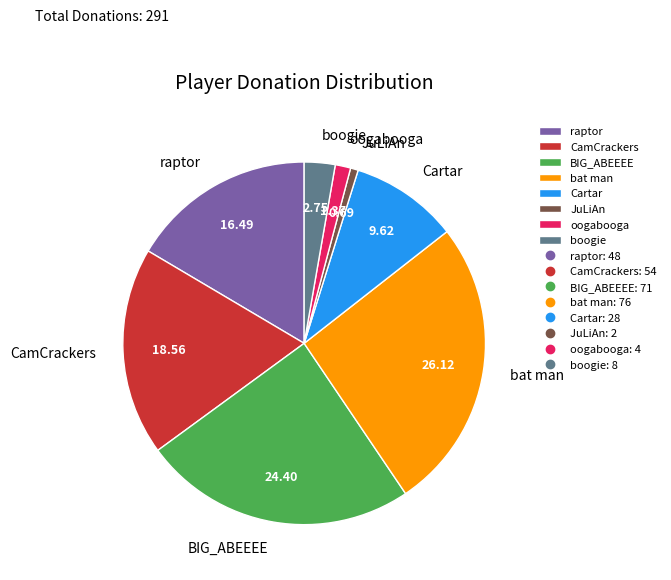

Do Cartar and BIG_ABEEEE together represent more than half of the pie?

No